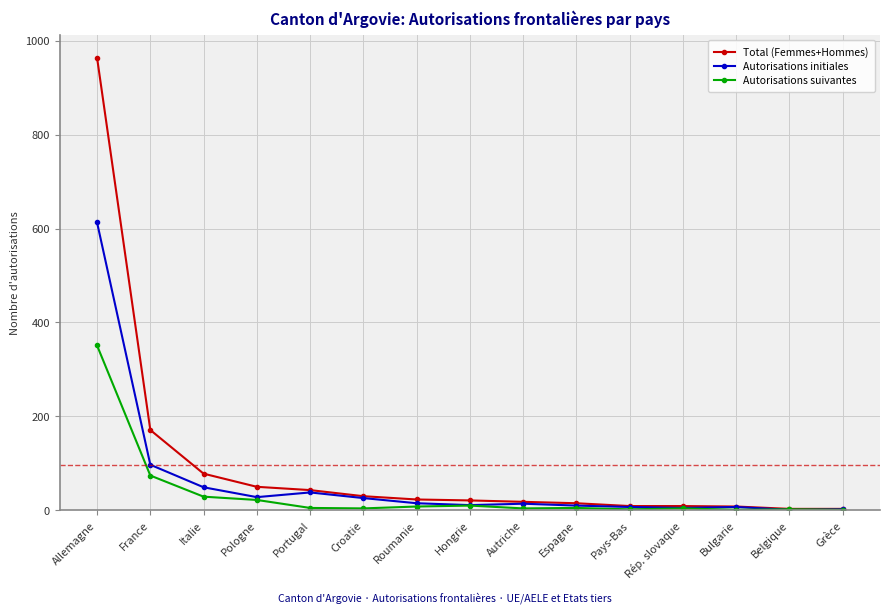

List the series in order of their peak value, lowest first.

Autorisations suivantes, Autorisations initiales, Total (Femmes+Hommes)